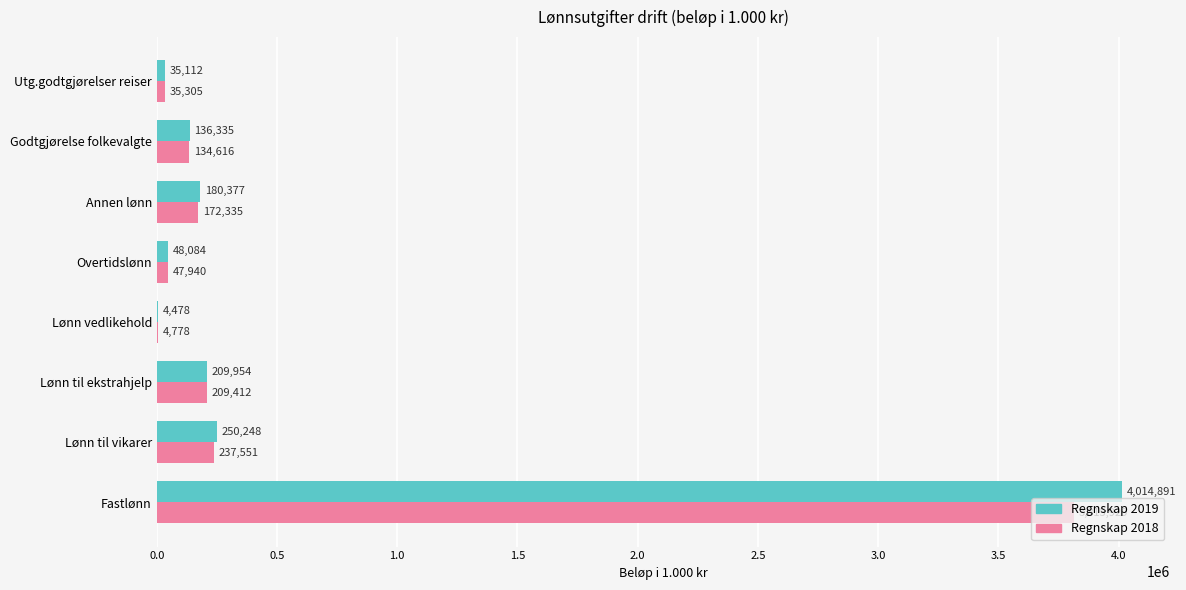

Is it true that Regnskap 2019 equals 48084 at Overtidslønn?

True